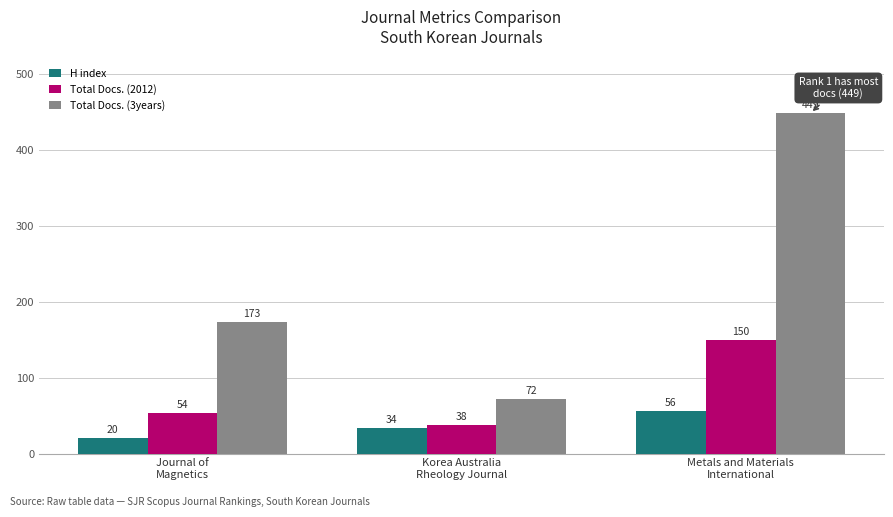

The value of H index at Metals and Materials
International is 56. True or false?

True